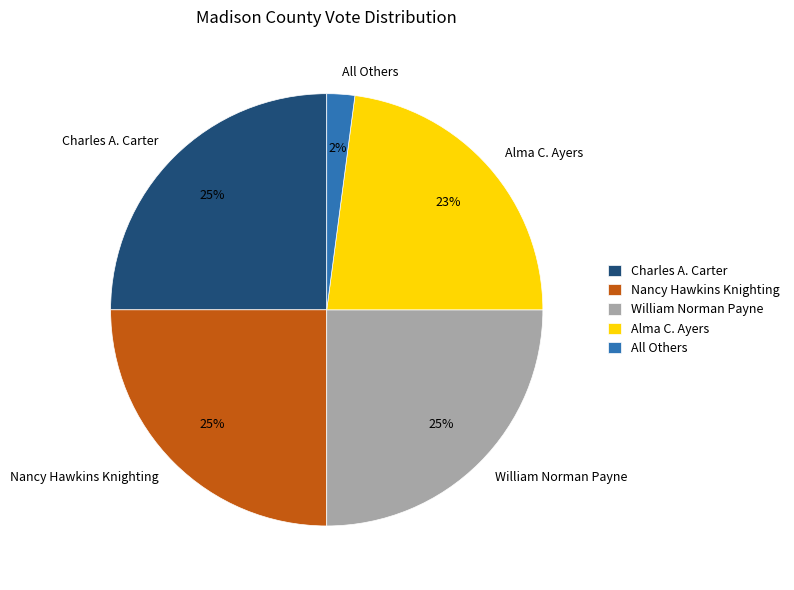

What percentage is the Nancy Hawkins Knighting slice, to the nearest percent?

25%